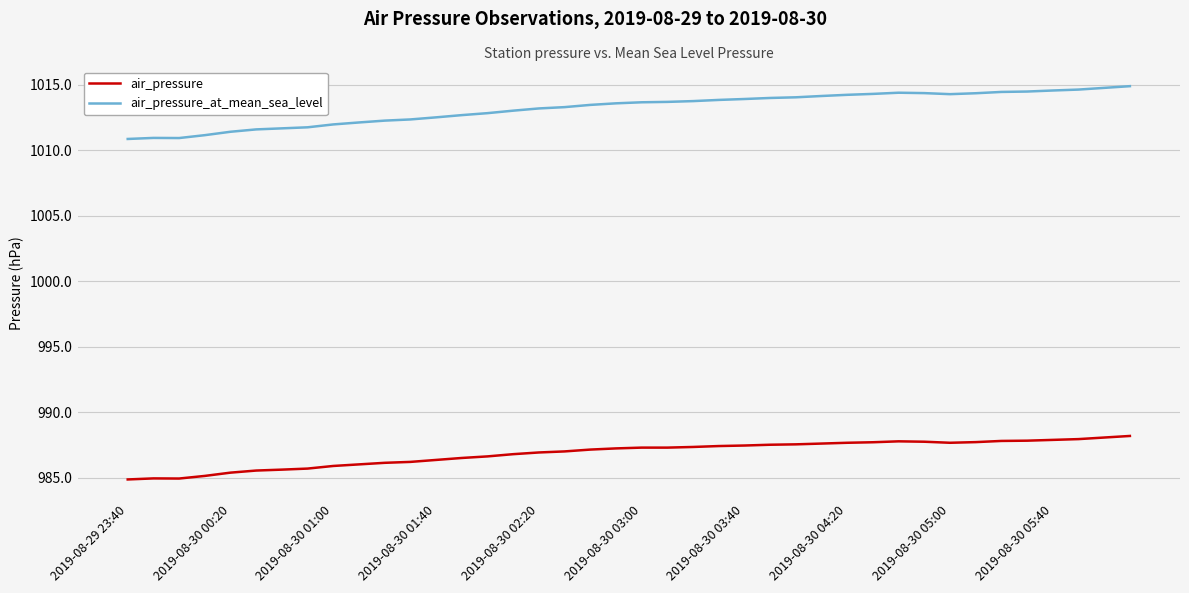

What is the smallest value displayed?

984.9